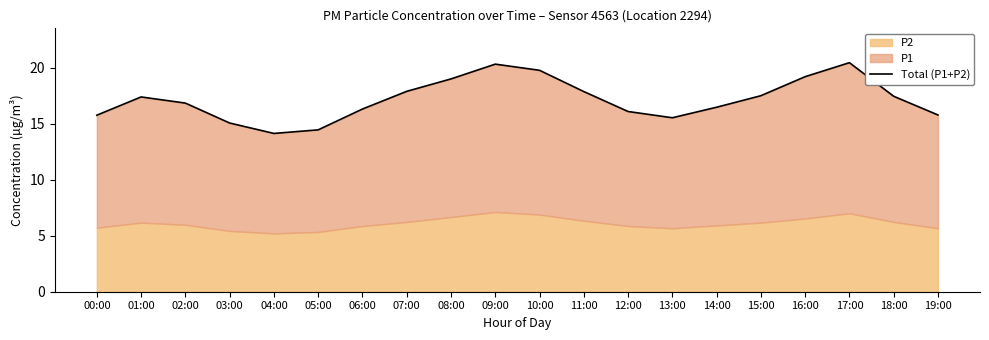

What is the sum of all values?

343.5